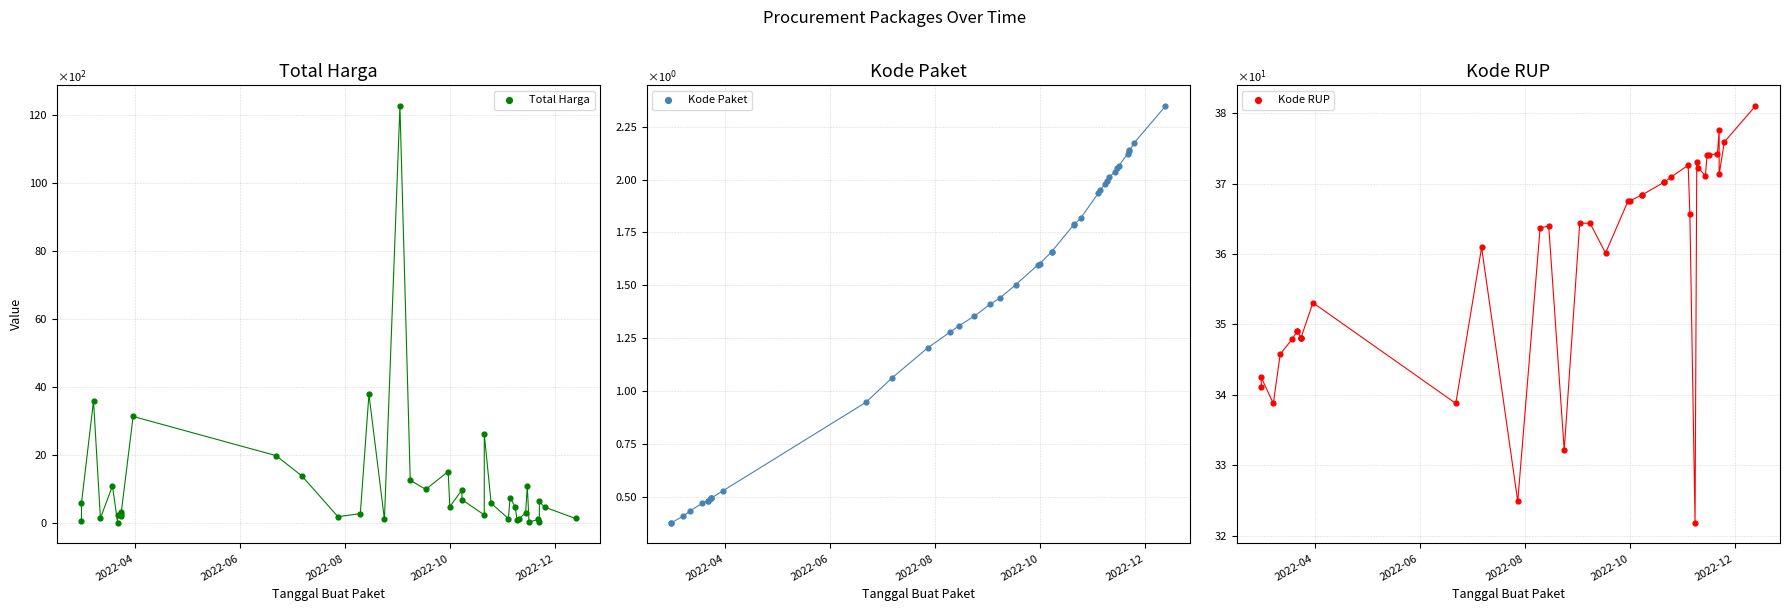

Which series contains the lowest Y value?

Total Harga